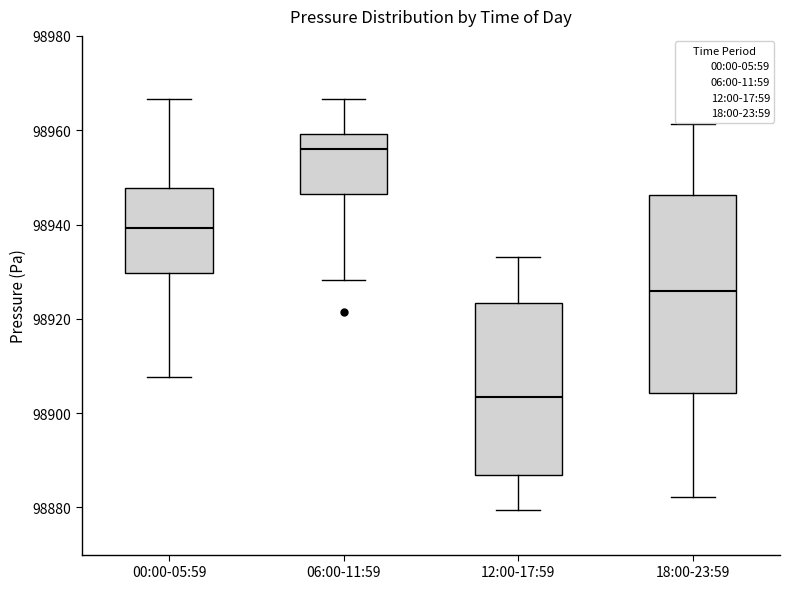

Which box's median line is the highest?

06:00-11:59